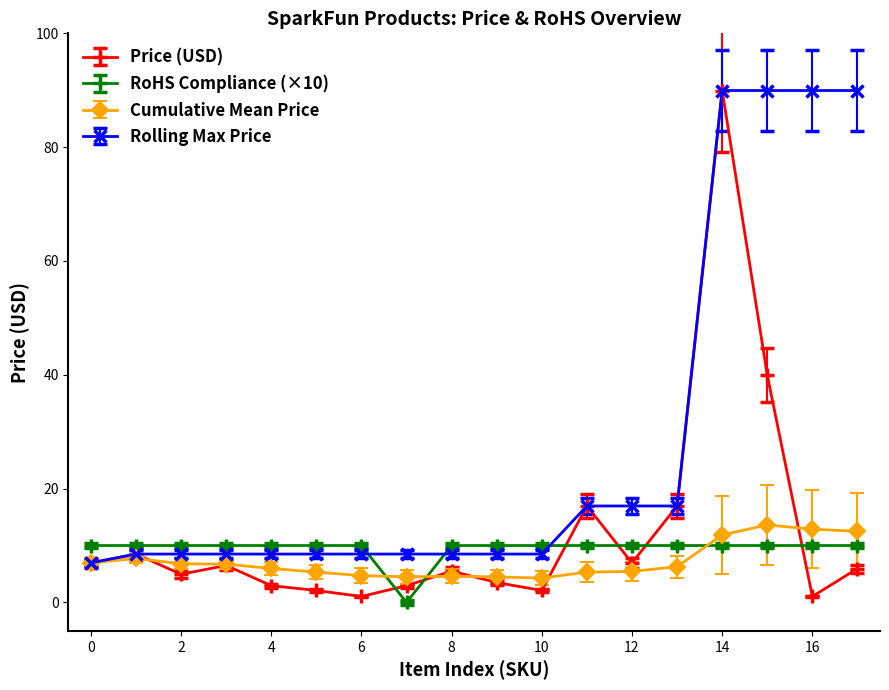

Which series has the widest spread of values?

Price (USD)